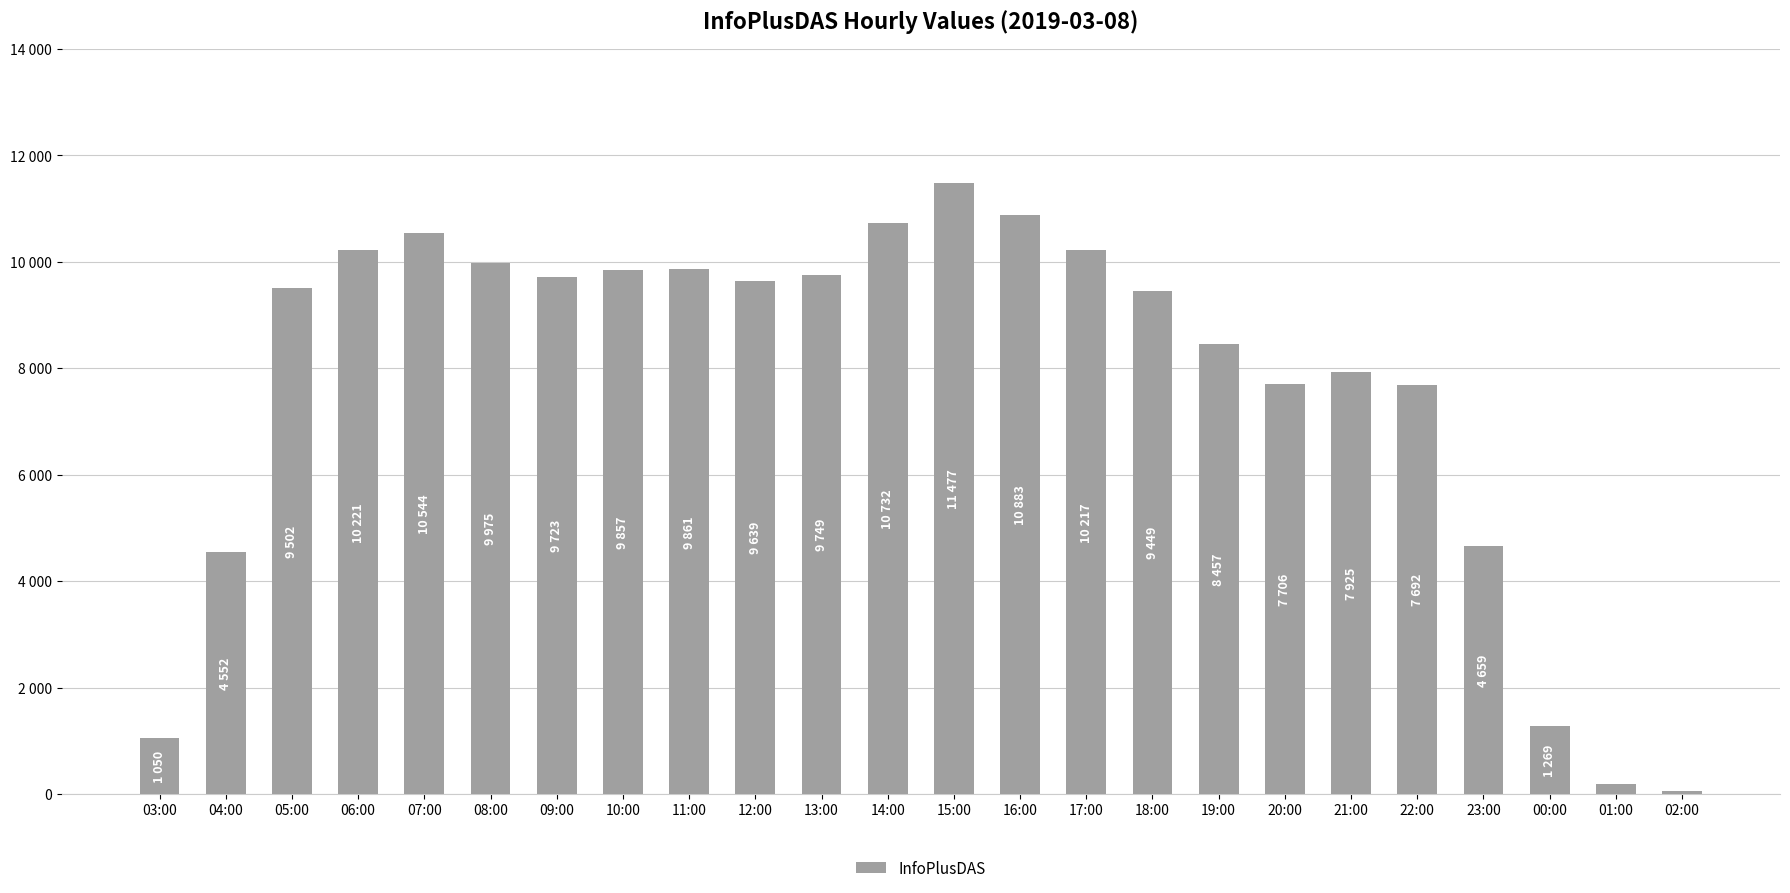

What is the sum of the values at 07:00 and 02:00?

10599